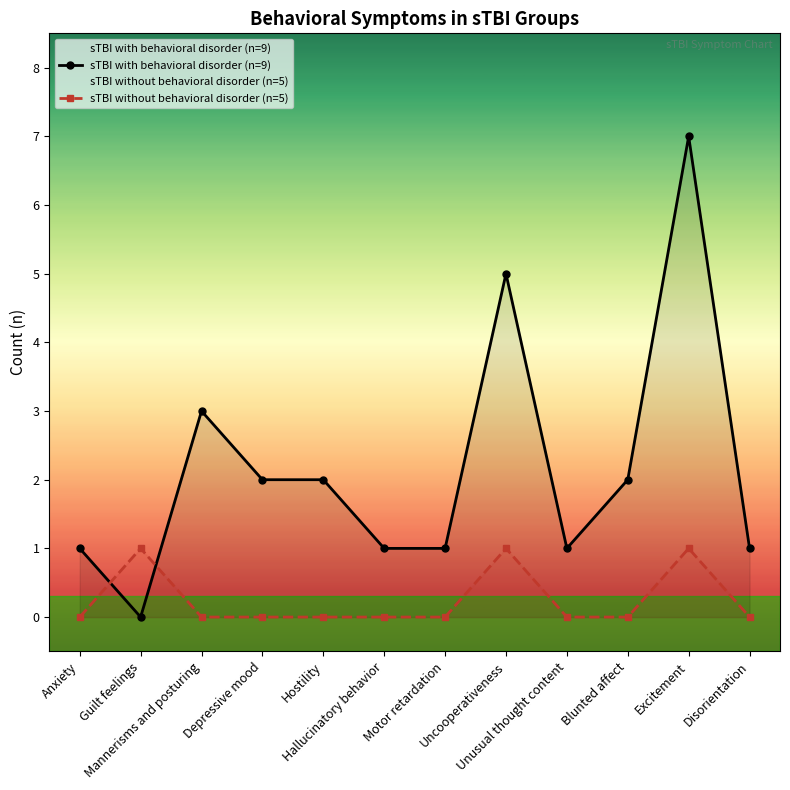

Reading left to right, transcribe all the data shown in this chart.

sTBI with behavioral disorder (n=9): Anxiety=1	Guilt feelings=0	Mannerisms and posturing=3	Depressive mood=2	Hostility=2	Hallucinatory behavior=1	Motor retardation=1	Uncooperativeness=5	Unusual thought content=1	Blunted affect=2	Excitement=7	Disorientation=1
sTBI without behavioral disorder (n=5): Anxiety=0	Guilt feelings=1	Mannerisms and posturing=0	Depressive mood=0	Hostility=0	Hallucinatory behavior=0	Motor retardation=0	Uncooperativeness=1	Unusual thought content=0	Blunted affect=0	Excitement=1	Disorientation=0